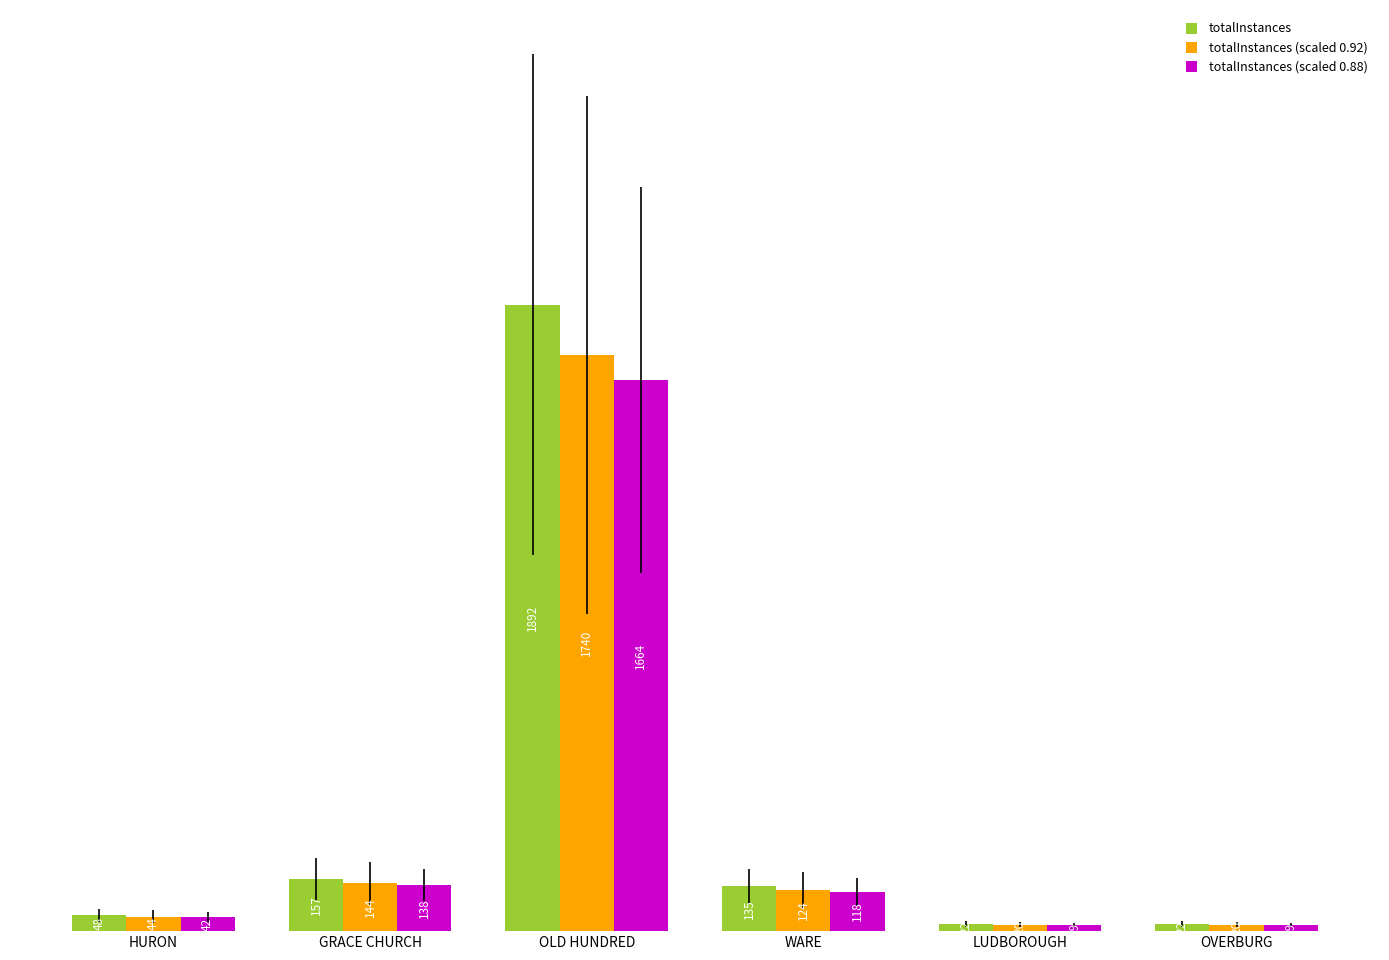

Which series has the largest total across all categories?

totalInstances